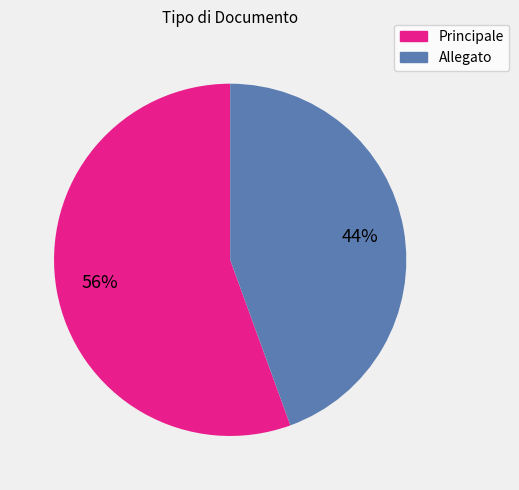

Between Principale and Allegato, which is larger?

Principale